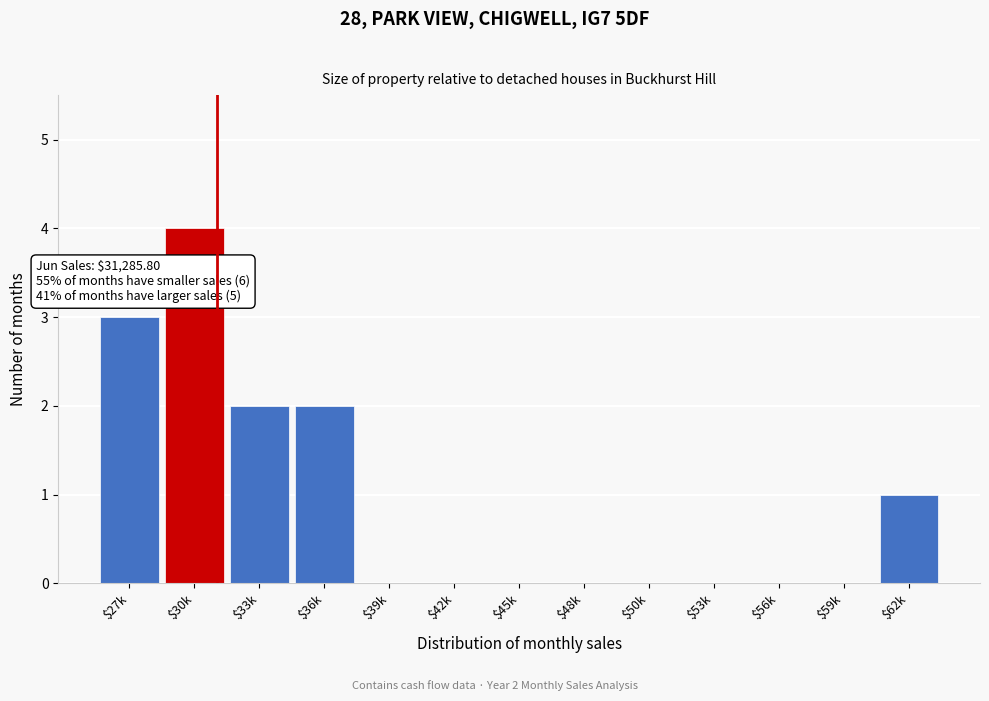

Which category has the highest value across all series?

$30k